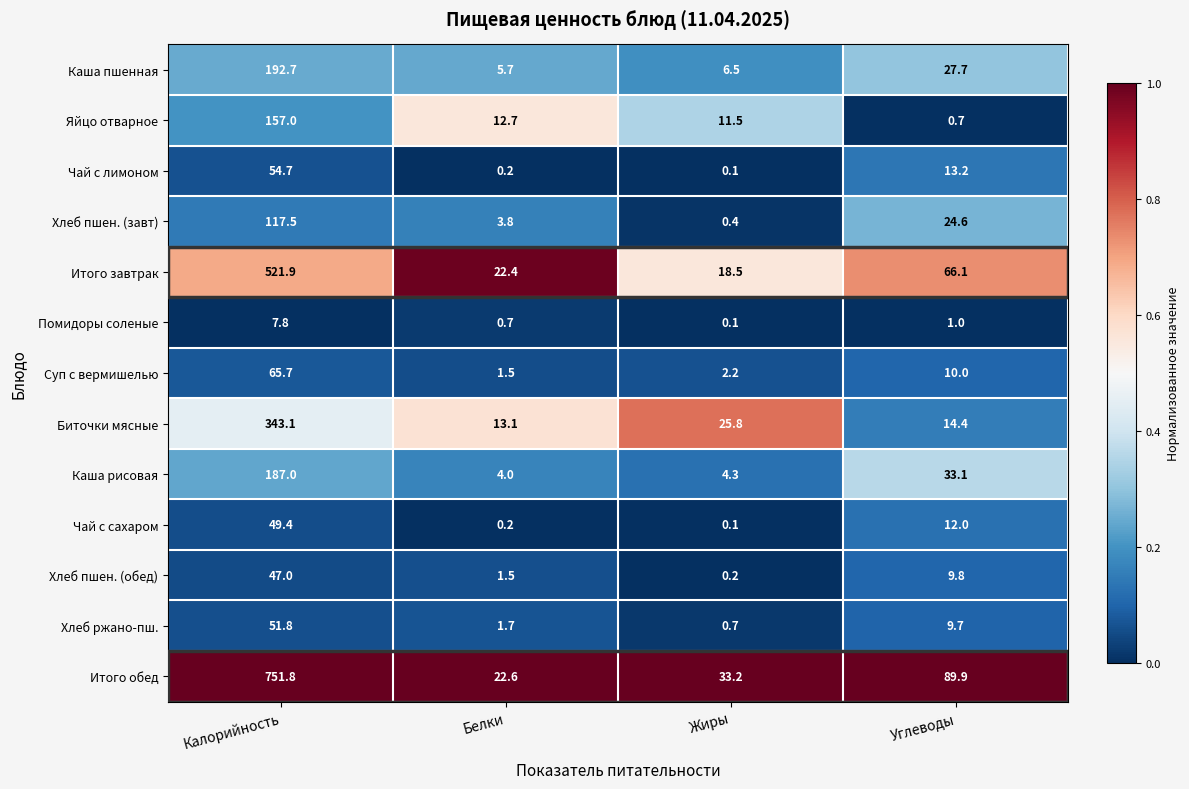

Which series has the largest range (max minus min)?

Итого обед